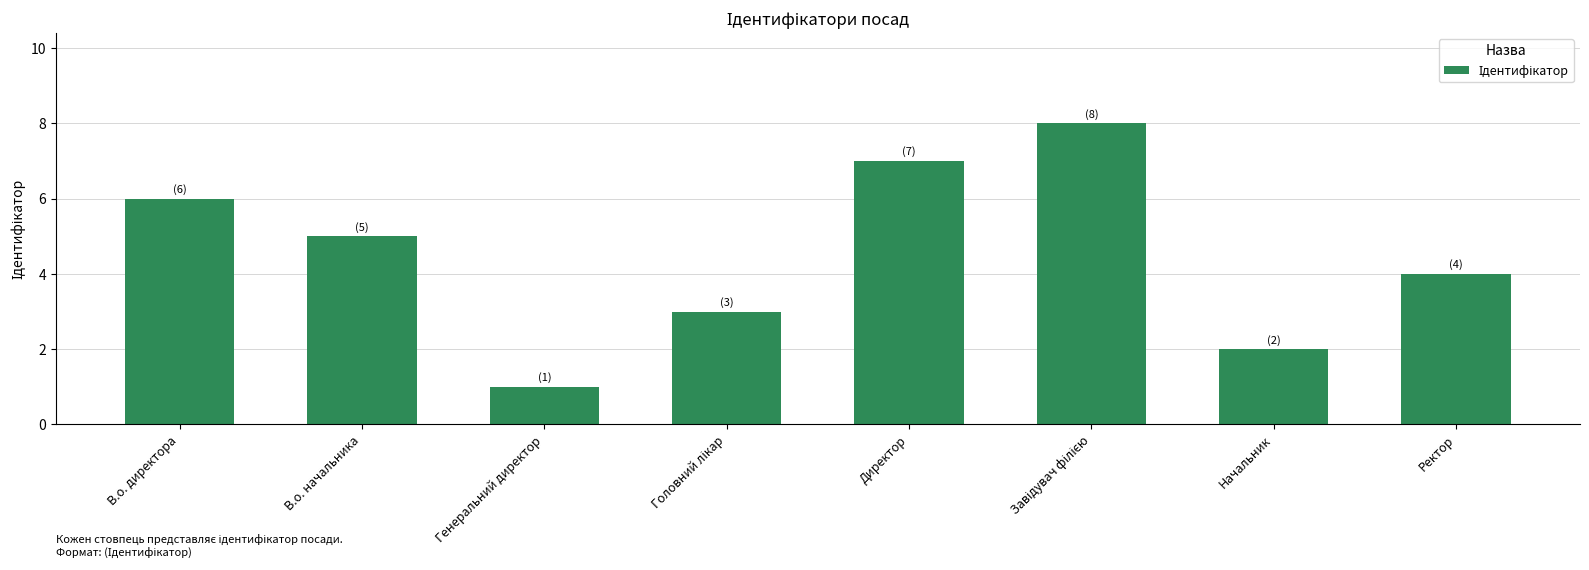

Which category has the lowest value across all series?

Генеральний директор